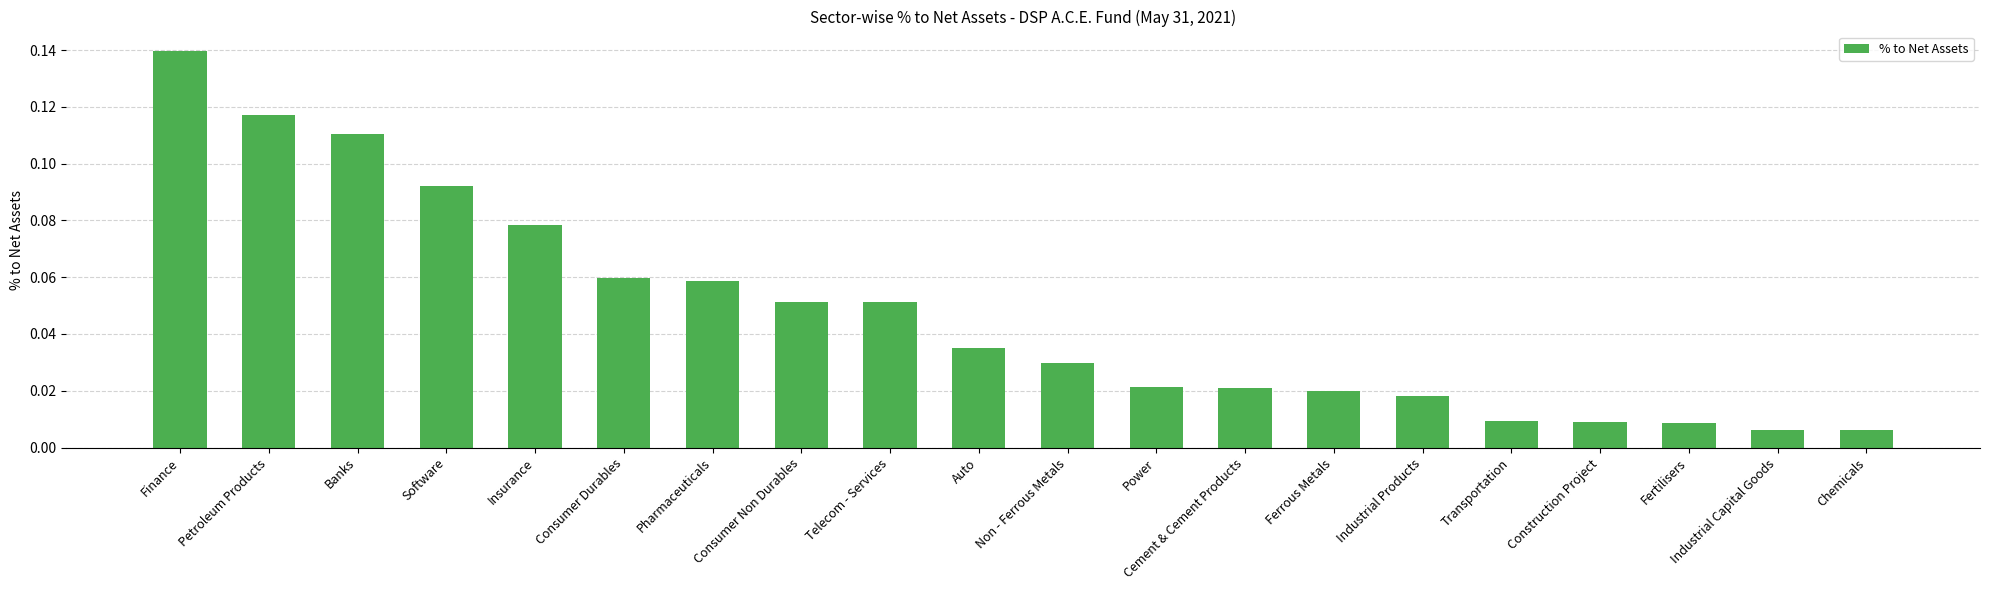

Which category has the highest value across all series?

Finance